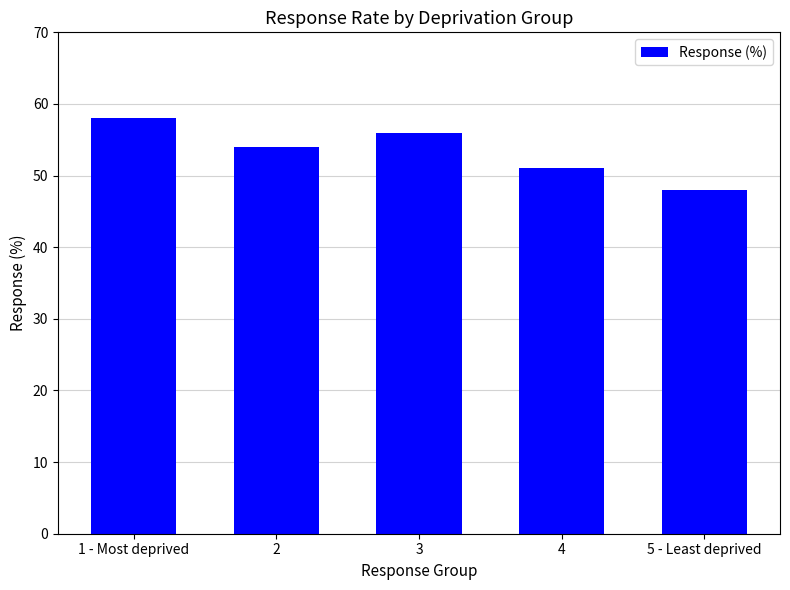

How many values are between 51 and 56?

3